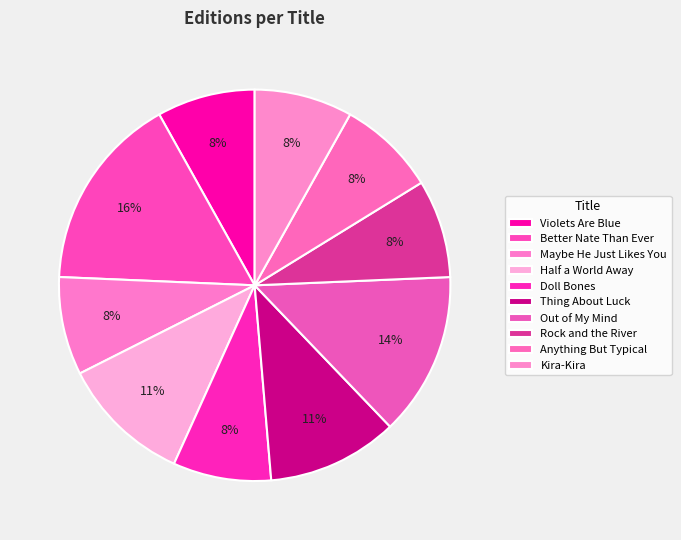

Count the number of slices in the pie.

10